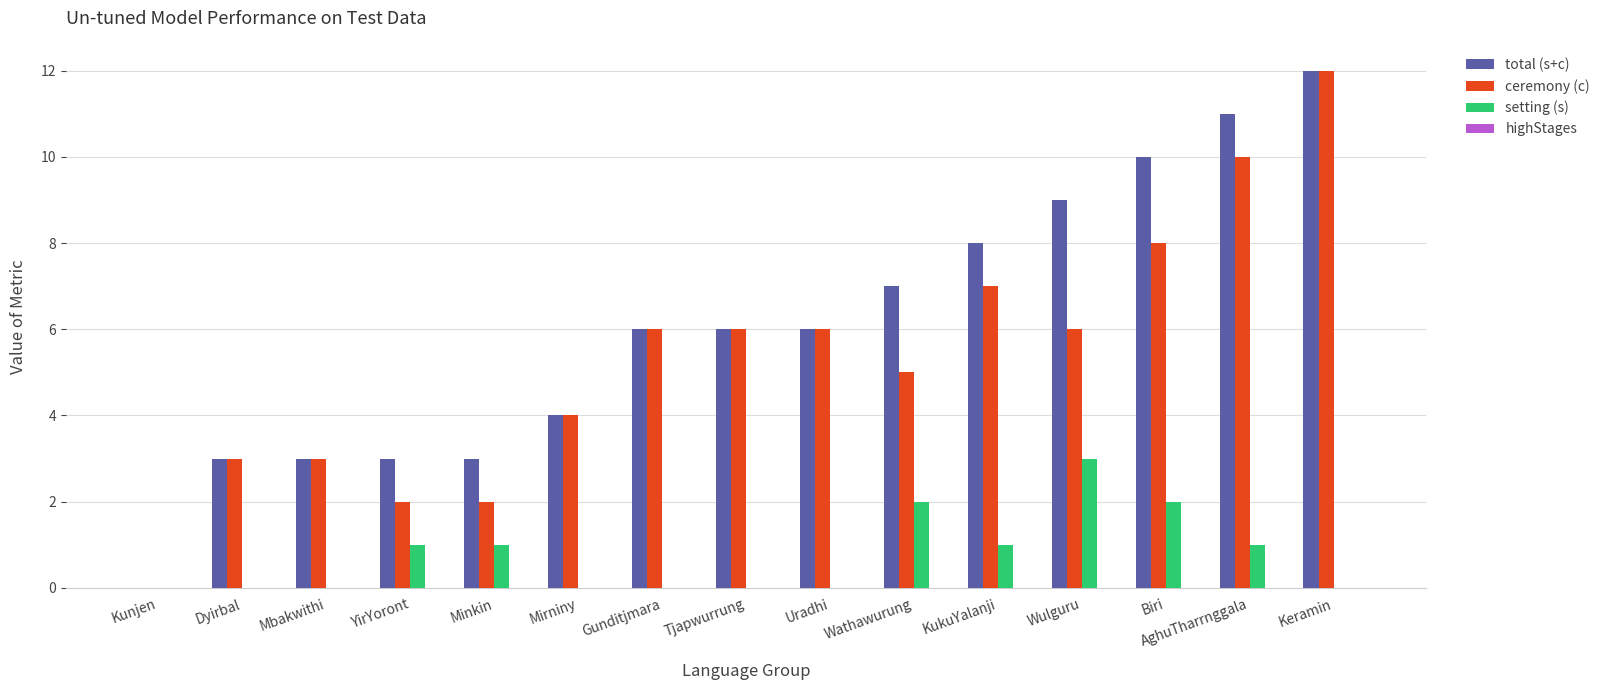

What is the total value across all series at Keramin?

24